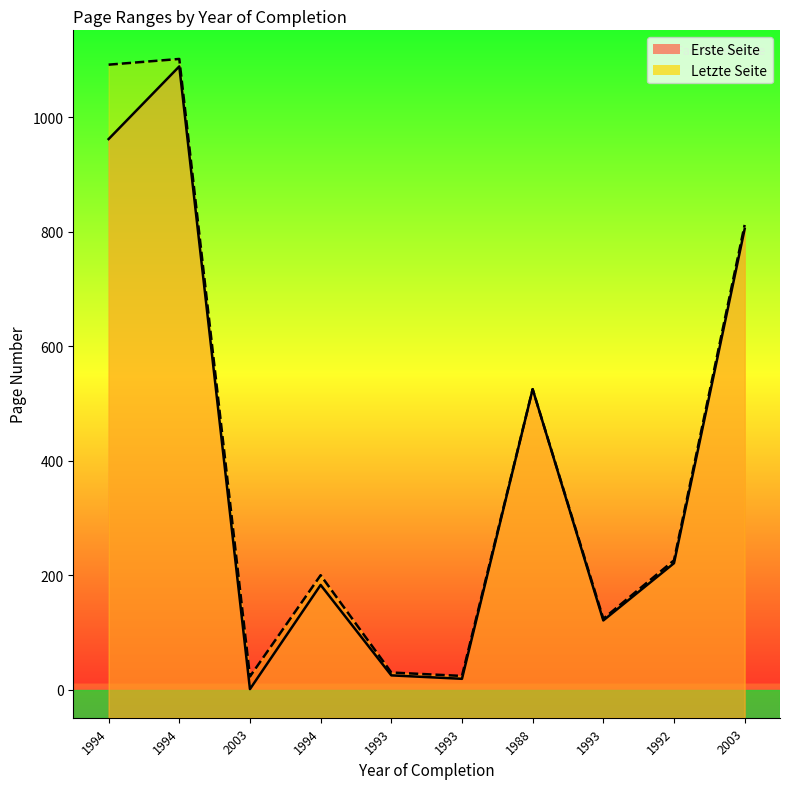

What is the difference between the maximum and minimum values in the Erste Seite series?

1088